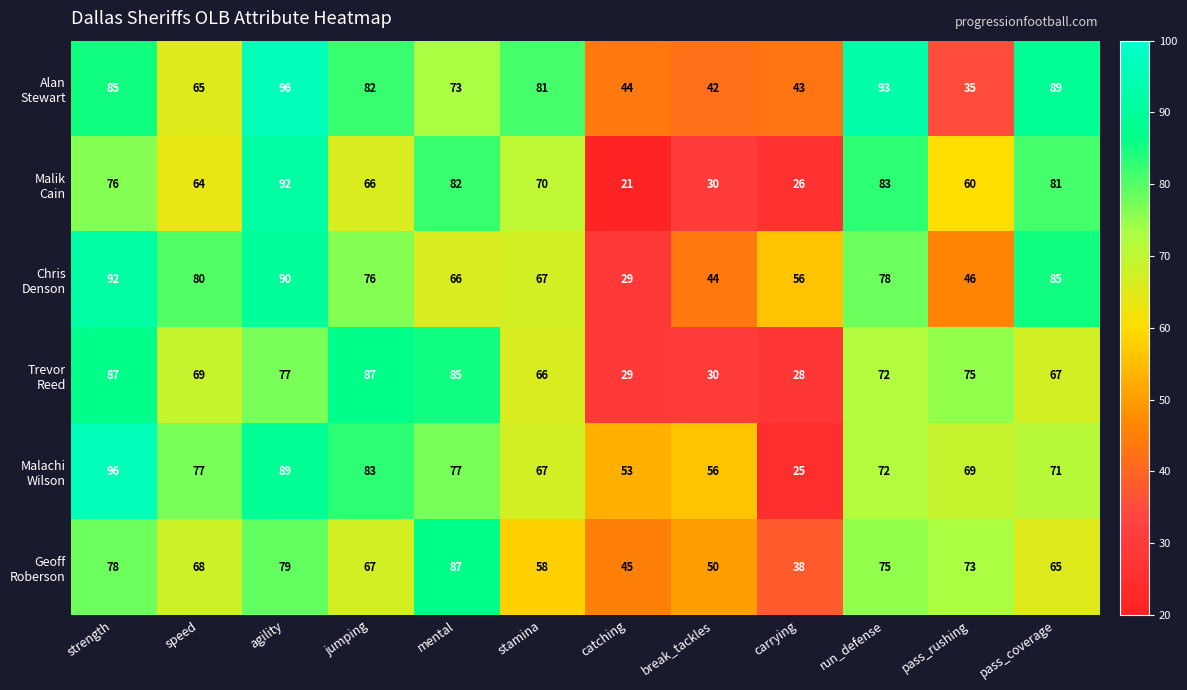

What is the total value across all series at pass_coverage?

458